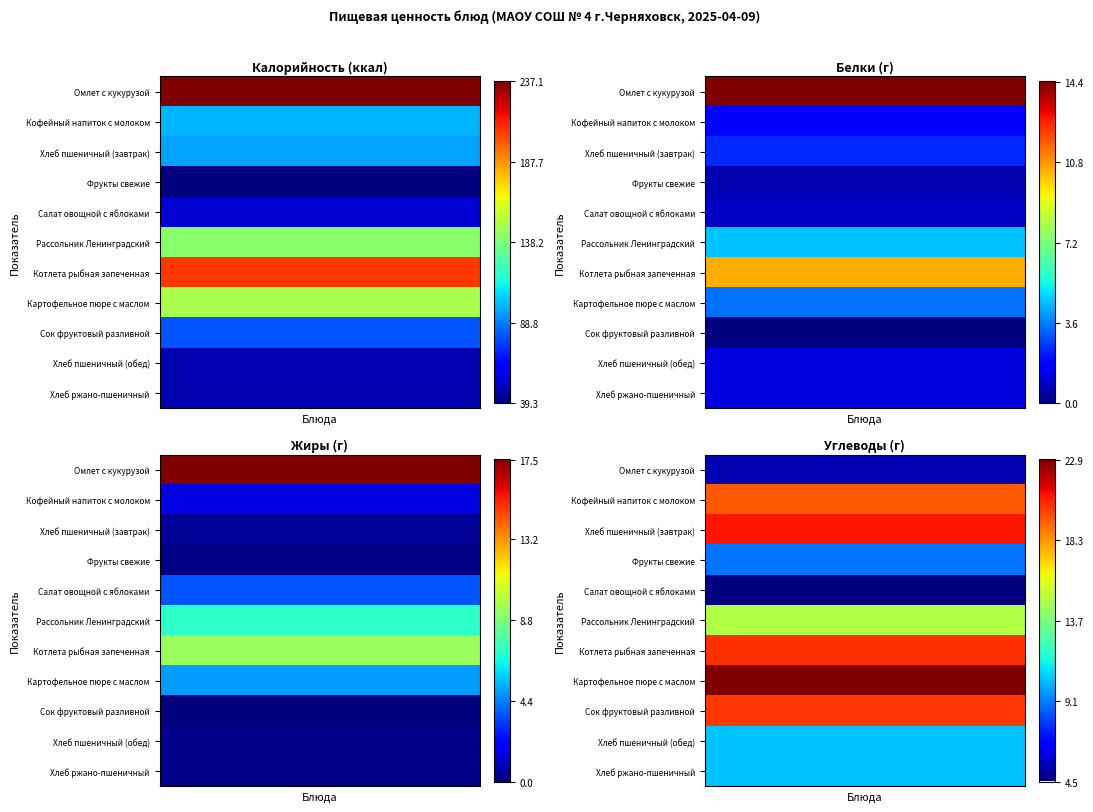

Rank the series by their maximum value, from lowest to highest.

Фрукты свежие, Хлеб пшеничный (обед), Хлеб ржано-пшеничный, Салат овощной с яблоками, Сок фруктовый разливной, Хлеб пшеничный (завтрак), Кофейный напиток с молоком, Рассольник Ленинградский, Картофельное пюре с маслом, Котлета рыбная запеченная, Омлет с кукурузой